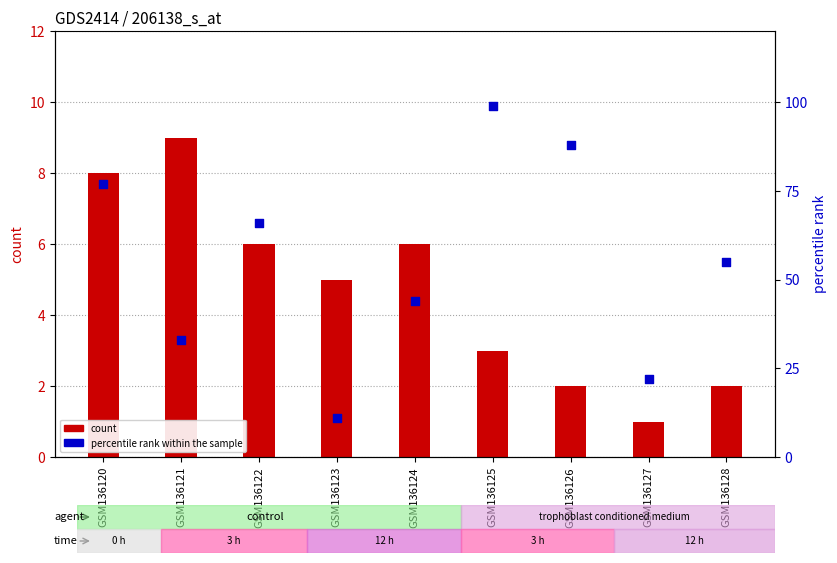

Which series reaches the maximum Y coordinate?

percentile rank within the sample